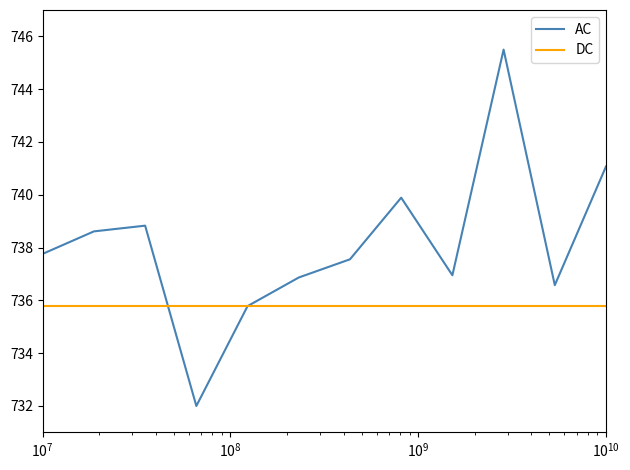

Rank the series by their average value, from lowest to highest.

DC, AC